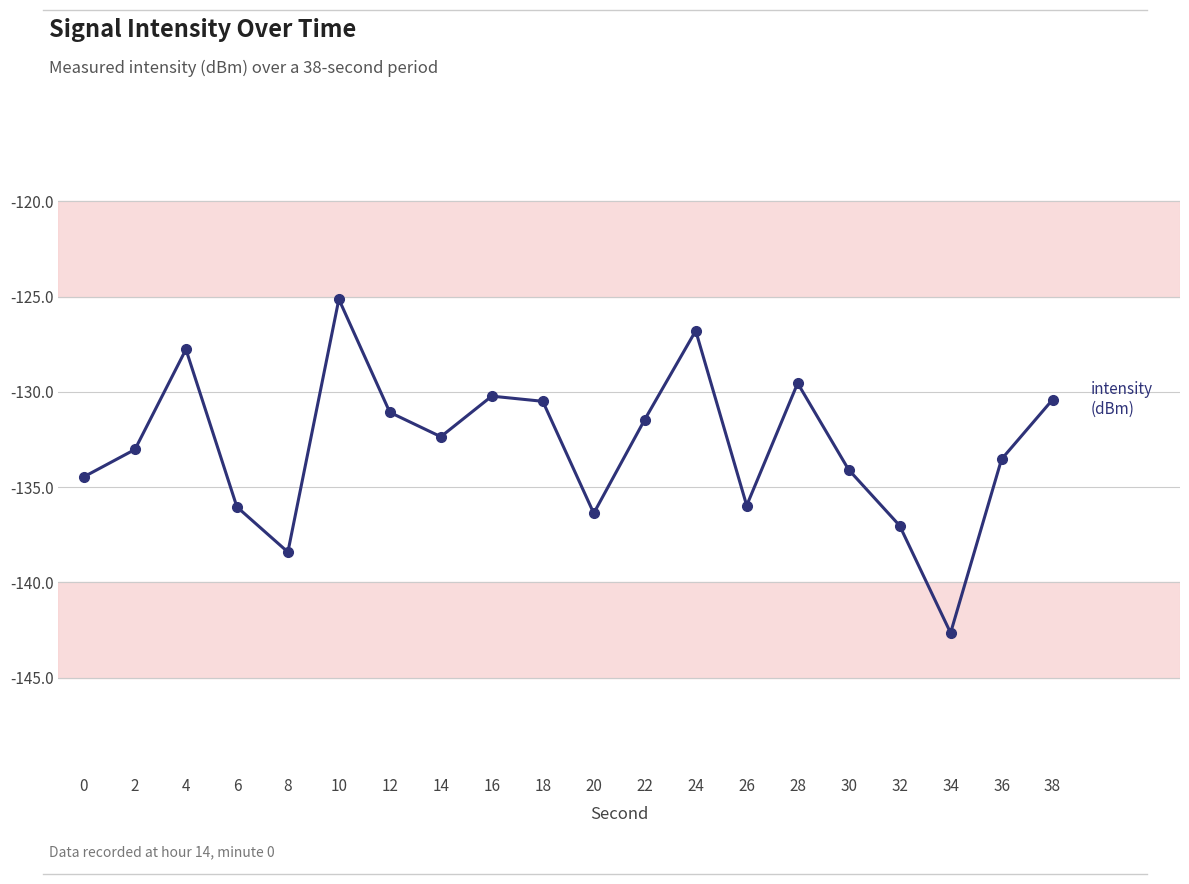

At which category does the data reach its first local valley?

8